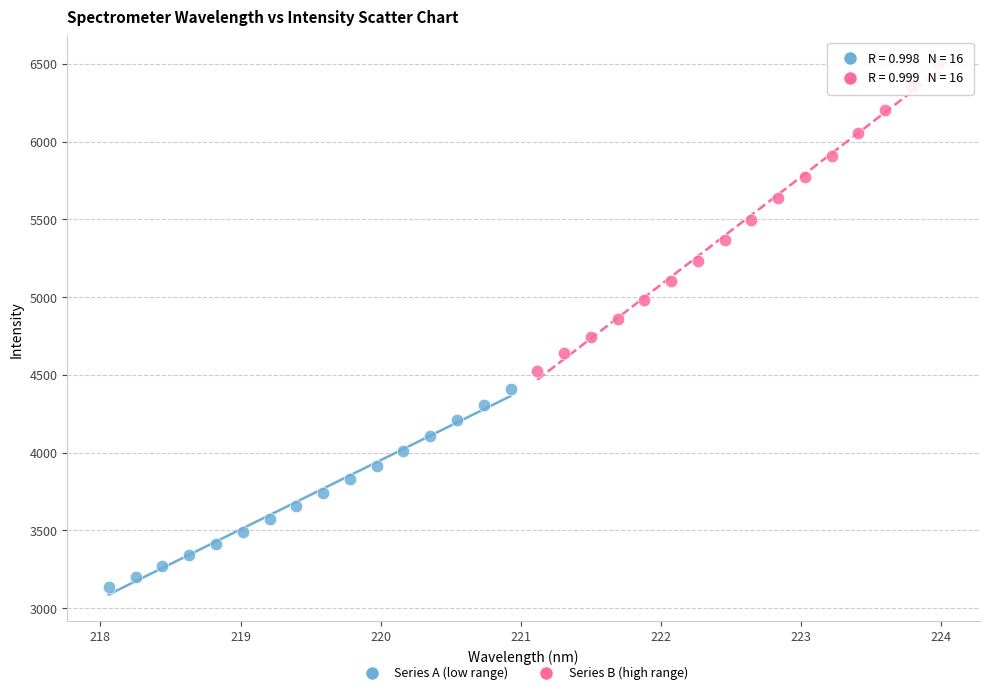

Which series has the largest Y range (max minus min)?

Series B (high range)